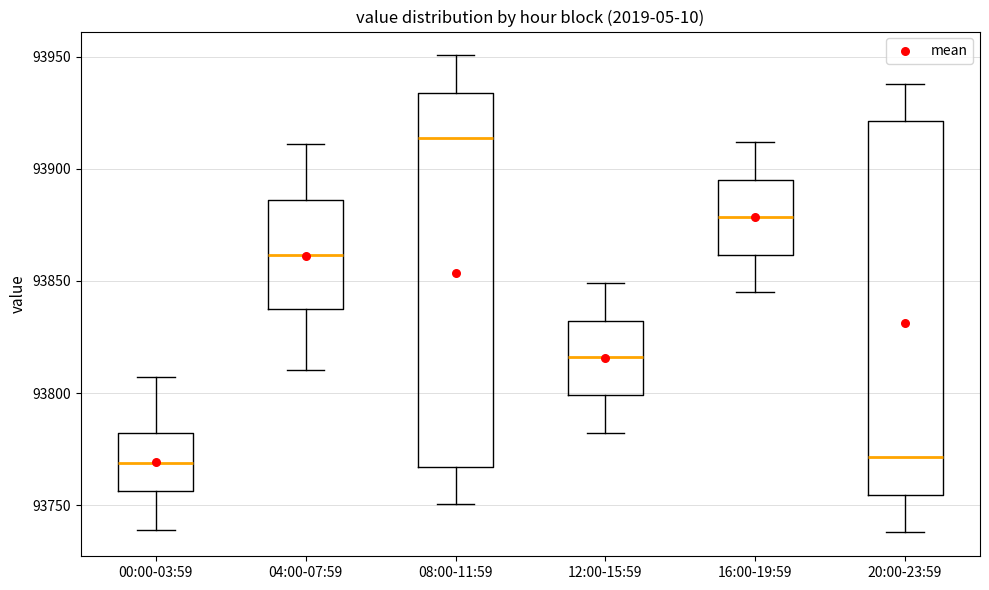

Which box's median line is the highest?

08:00-11:59